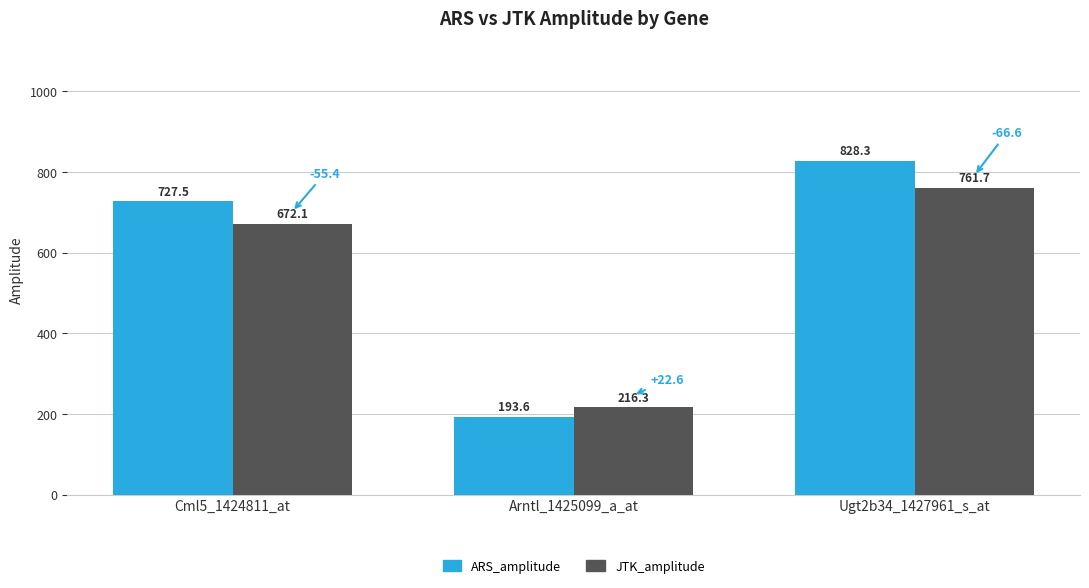

List the series in order of their peak value, lowest first.

JTK_amplitude, ARS_amplitude